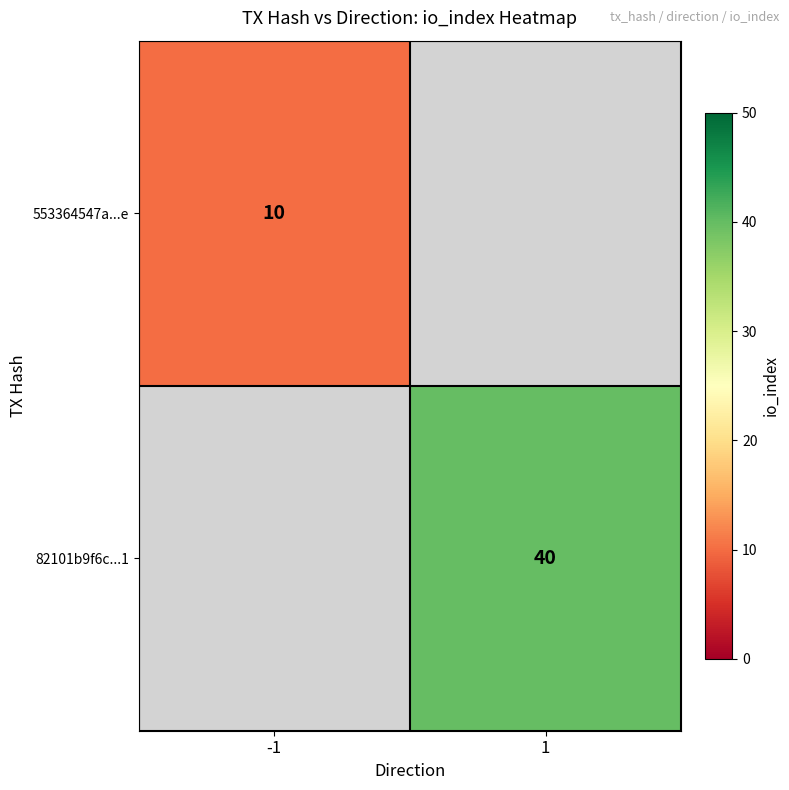

The 82101b9f6c...1 series shows 40 at 1. True or false?

True